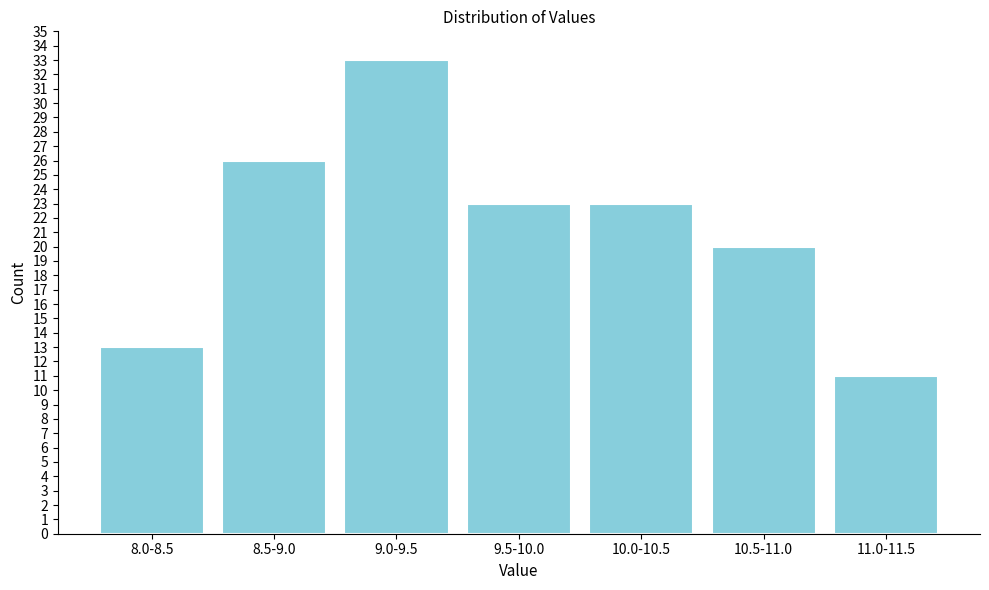

Reading left to right, list all the values displayed in this chart.

8.0-8.5=13	8.5-9.0=26	9.0-9.5=33	9.5-10.0=23	10.0-10.5=23	10.5-11.0=20	11.0-11.5=11